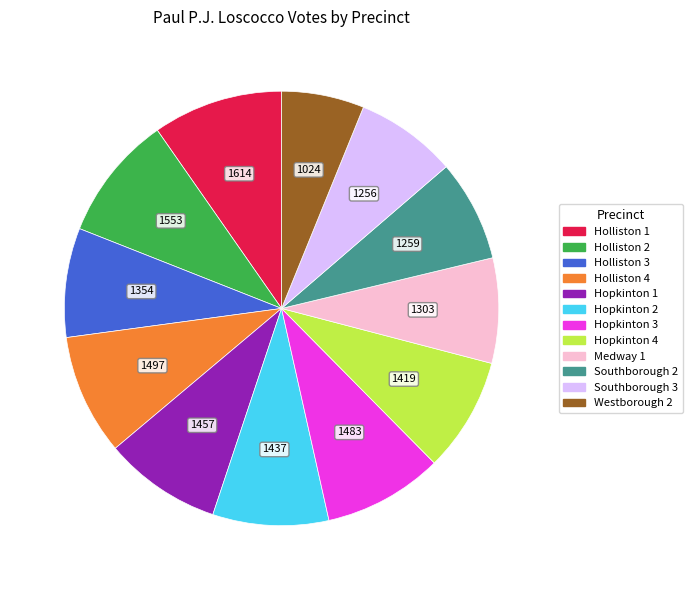

Which category has the smallest portion of the pie?

Westborough 2